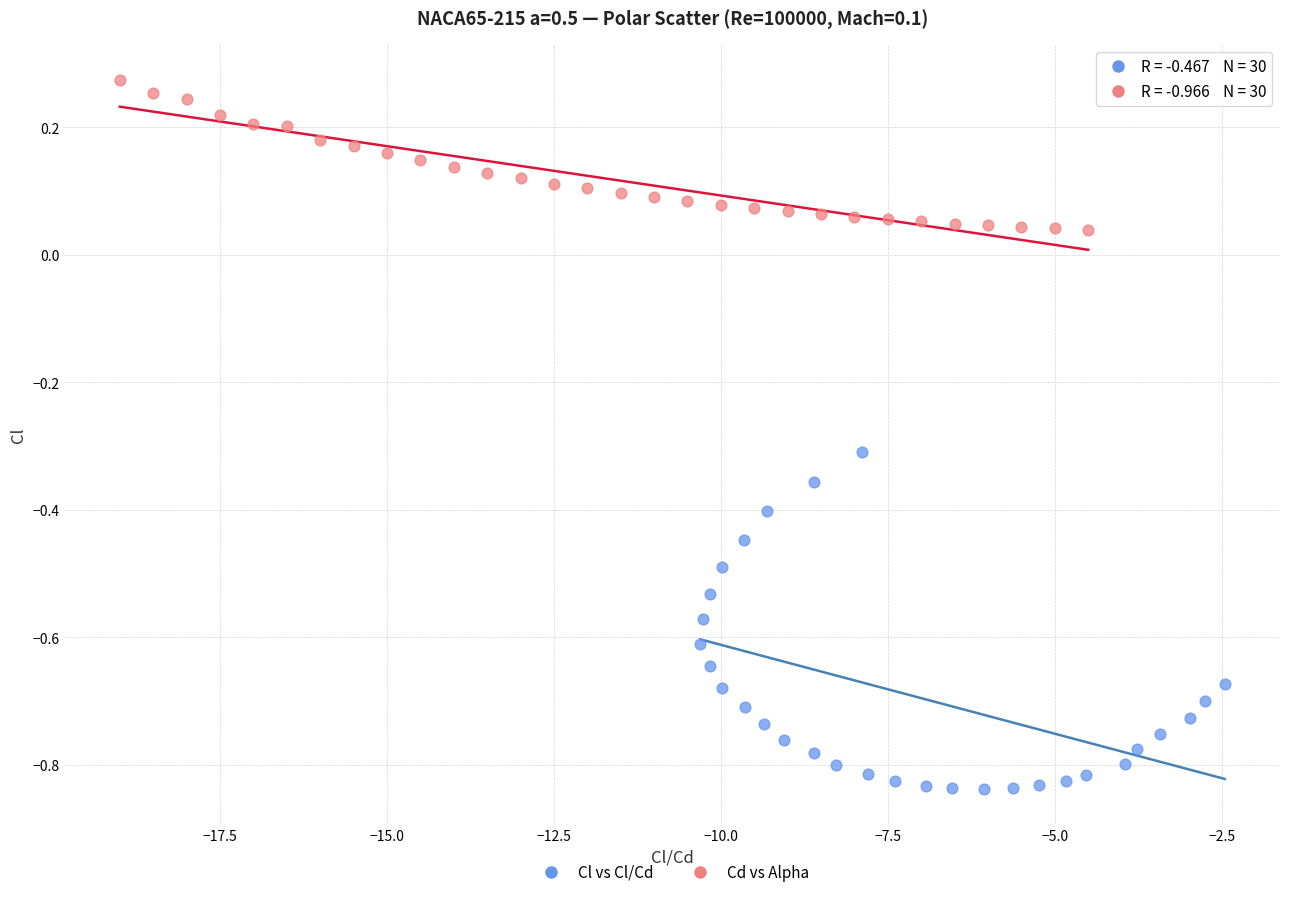

Which series reaches the minimum Y coordinate?

Cl vs Cl/Cd